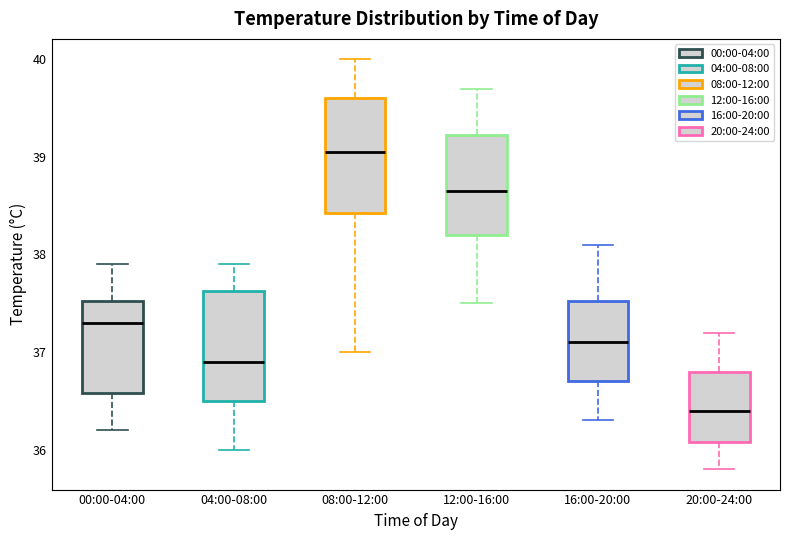

Where is the upper edge of the box for 20:00-24:00 on the y-axis? The values are not printed on the chart, so give them approximately, as read against the axis.

36.8